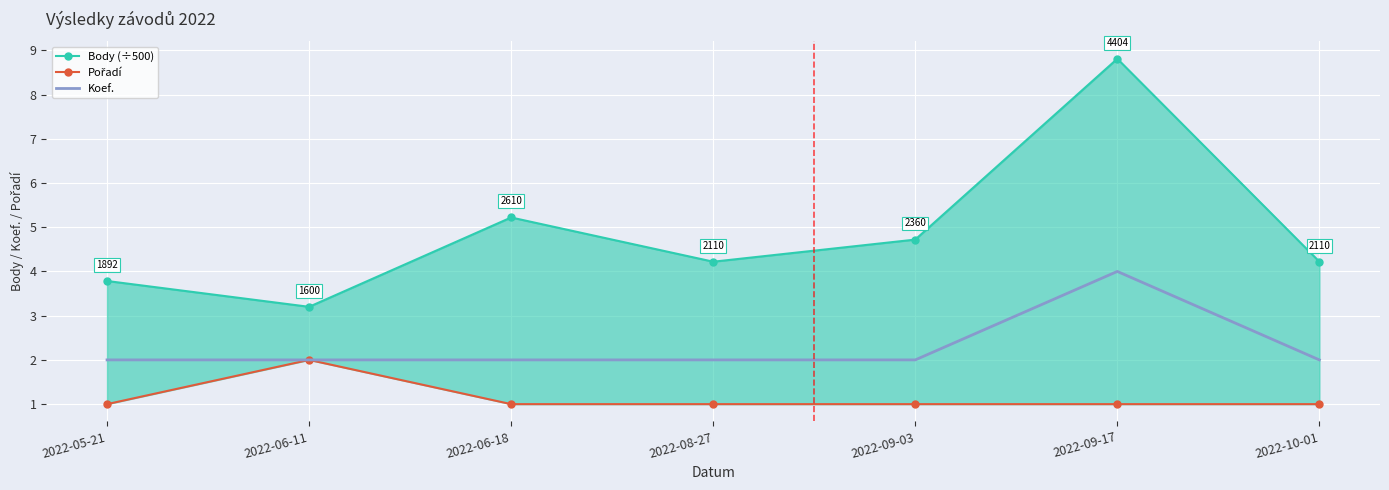

How many lines are shown in the chart?

3